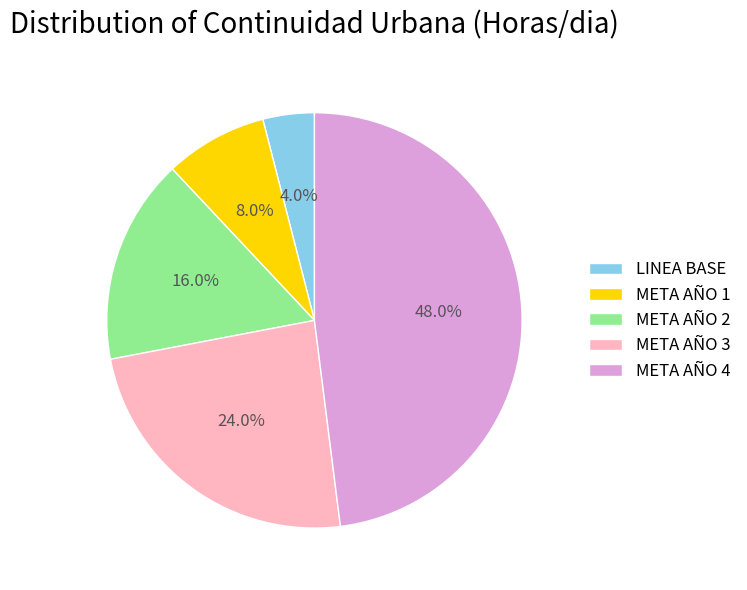

How many segments does this pie chart have?

5